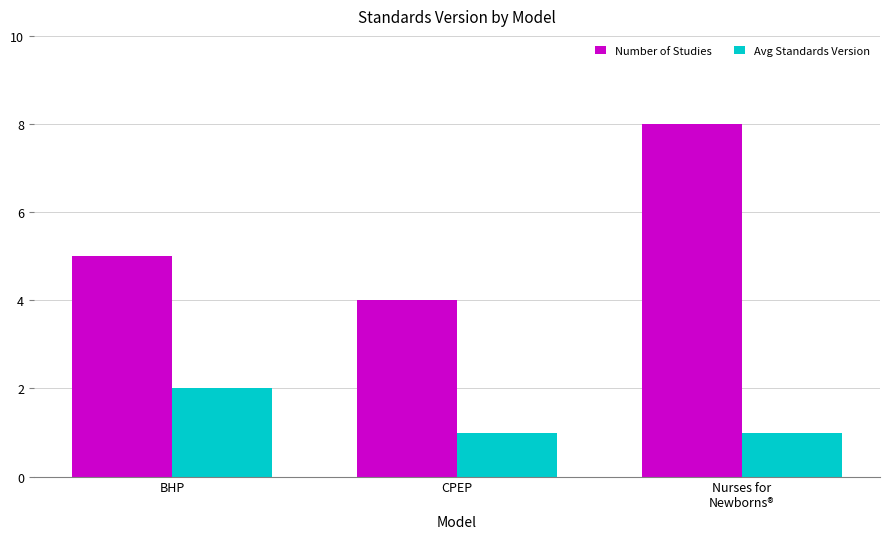

Which category has the highest value in the Avg Standards Version series?

BHP